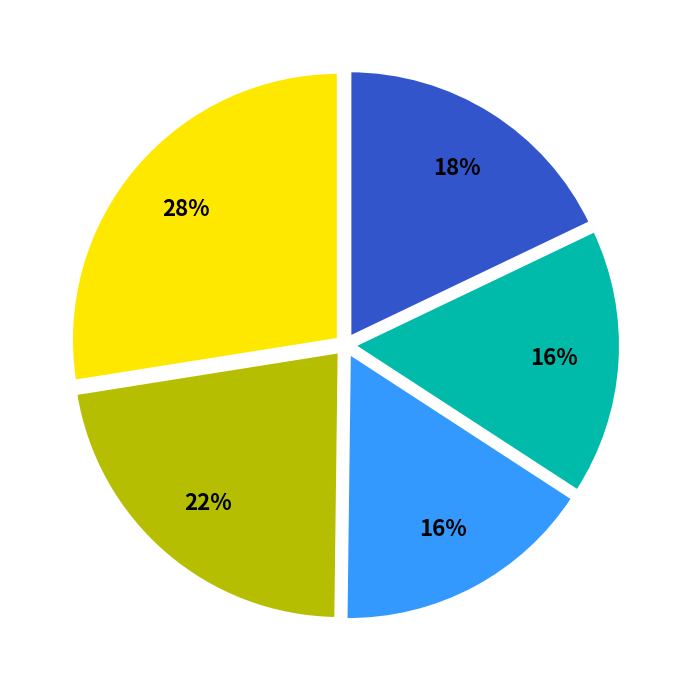

Is there a majority slice in this chart?

No